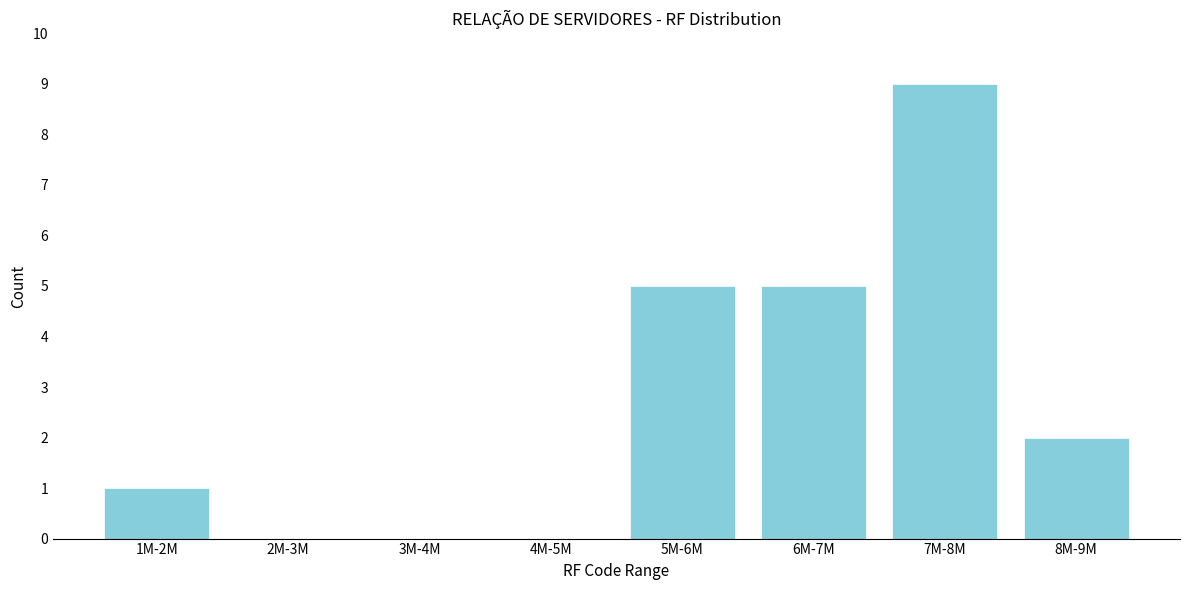

Reading left to right, what are all the values shown in this chart?

1M-2M=1	2M-3M=0	3M-4M=0	4M-5M=0	5M-6M=5	6M-7M=5	7M-8M=9	8M-9M=2